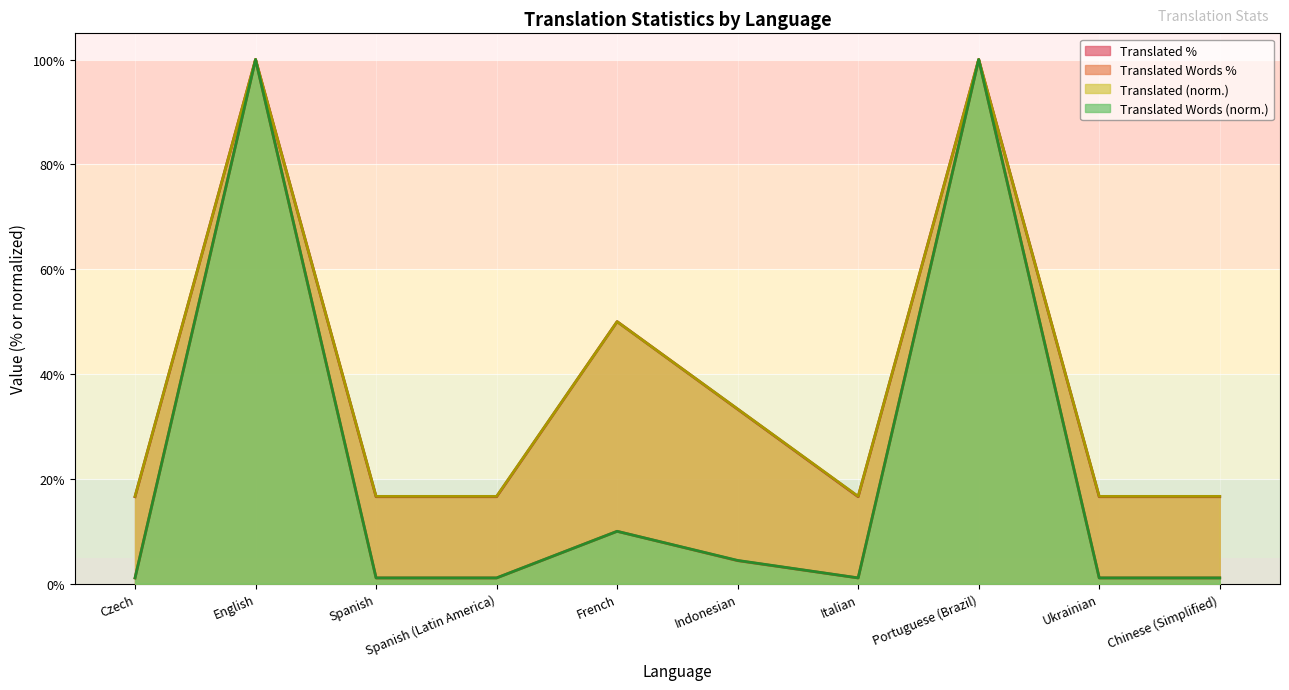

List the labels in order of translated_words_percent value, largest first.

English, Portuguese (Brazil), French, Indonesian, Czech, Spanish, Spanish (Latin America), Italian, Ukrainian, Chinese (Simplified)